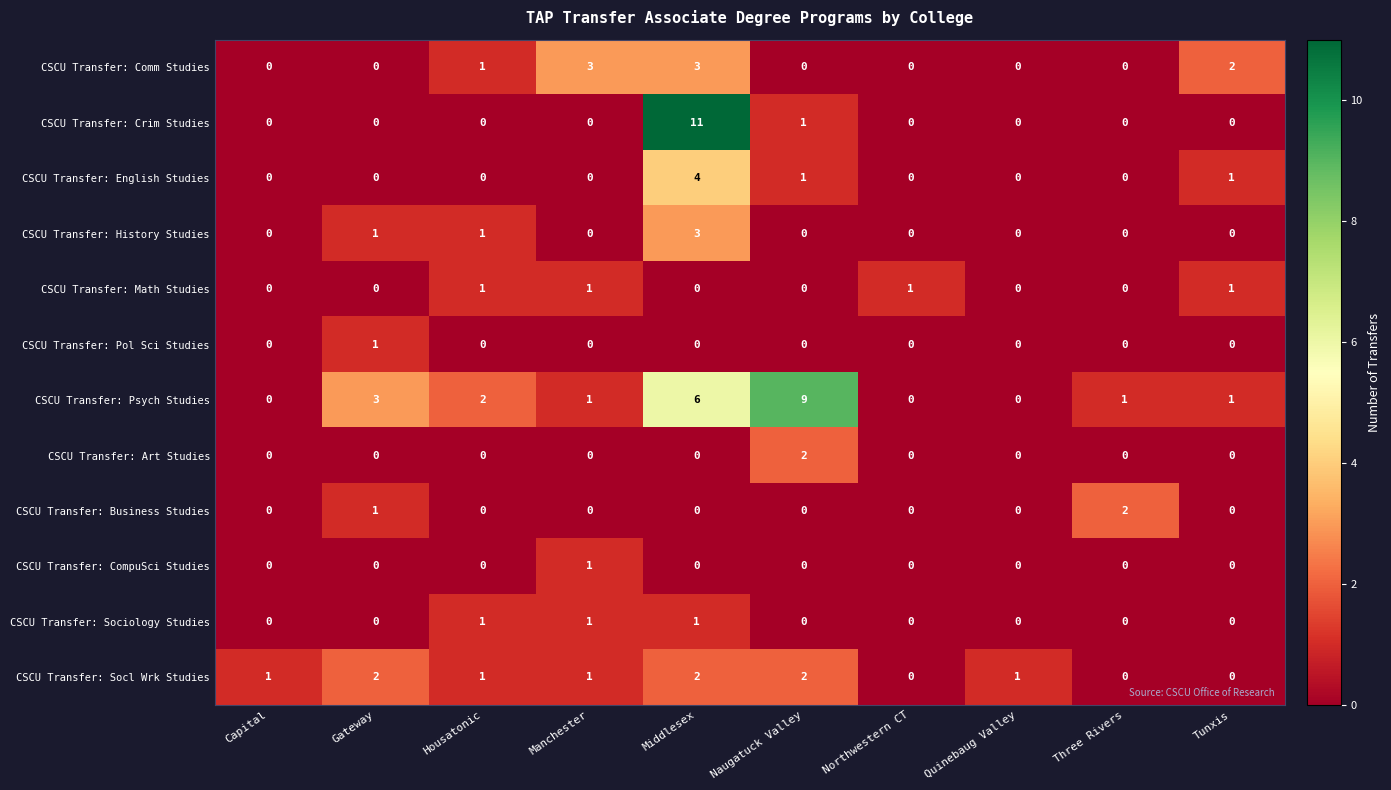

At which category is the sum across all series the highest?

Middlesex